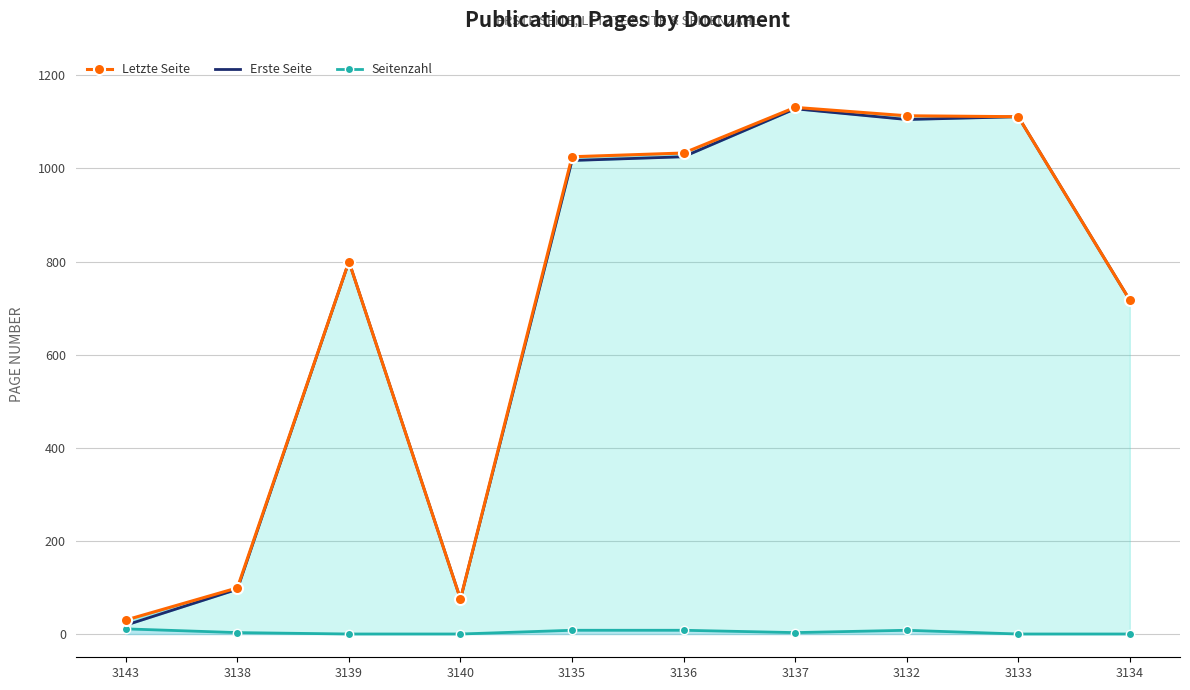

How many values in the Erste Seite series exceed 1017?

4